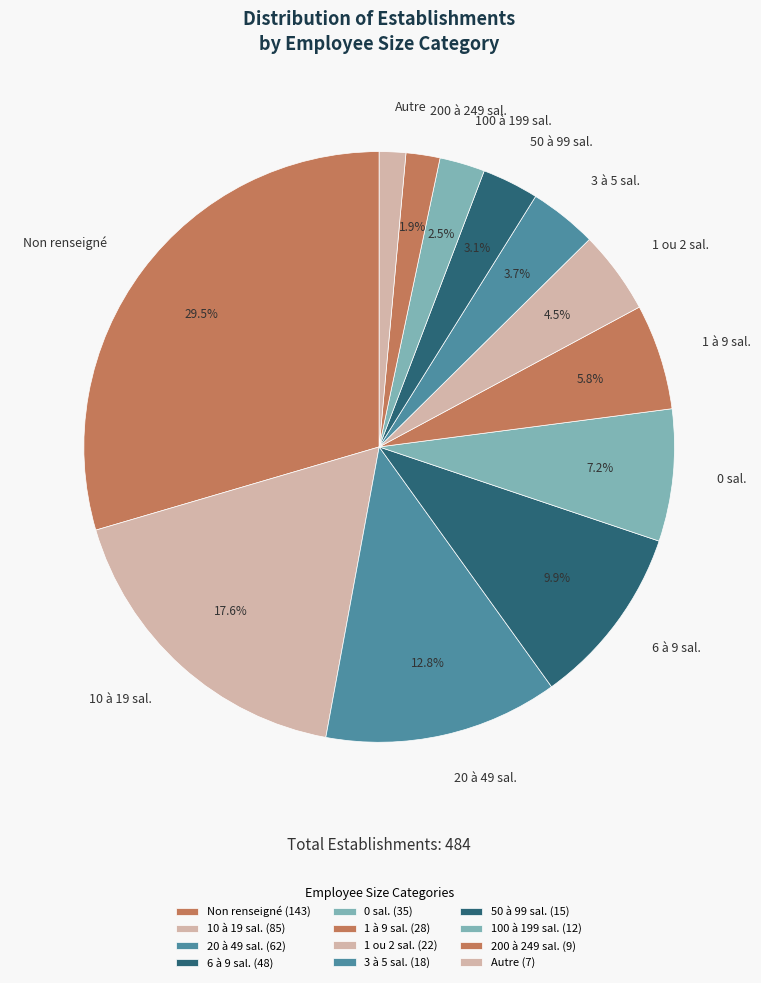

Which has a higher value, Autre or 6 à 9 sal.?

6 à 9 sal.